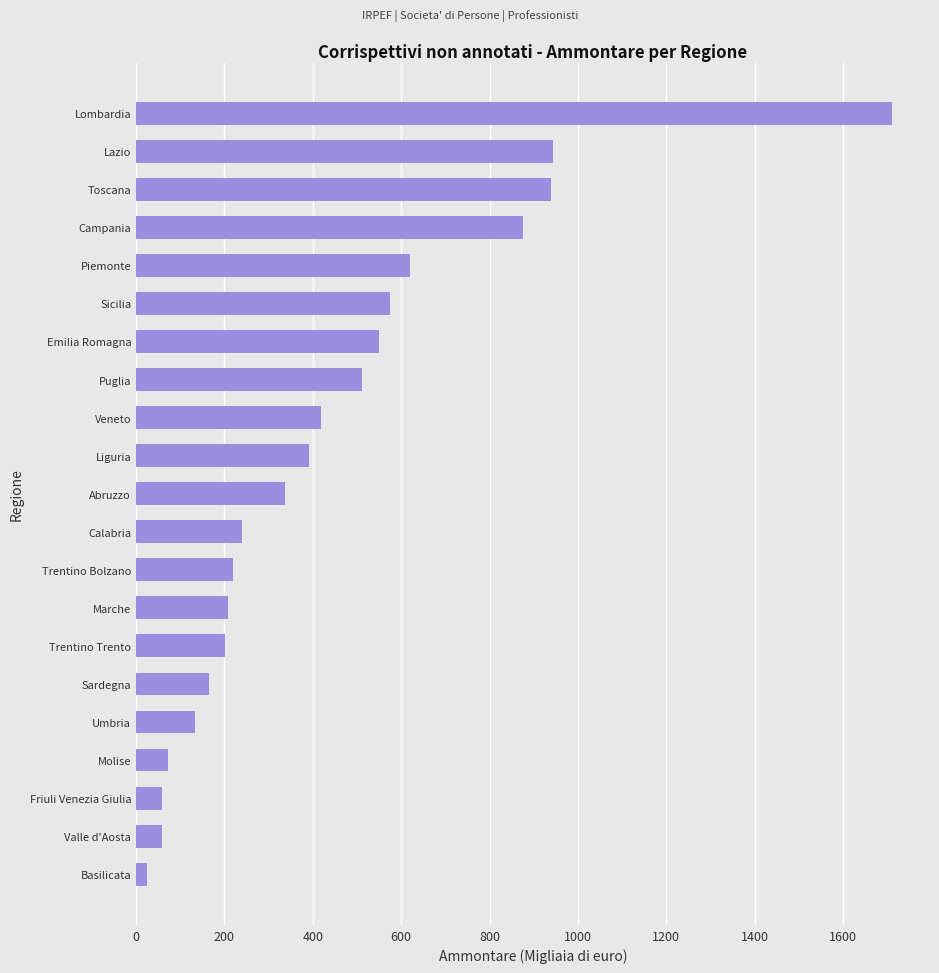

True or false: the data shows 392 at Liguria.

True